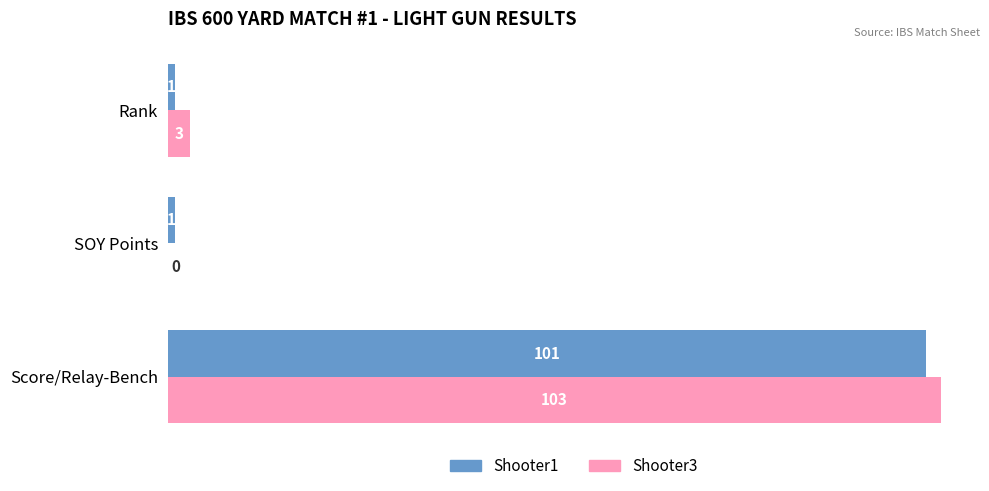

Which series has the largest total across all categories?

Shooter3